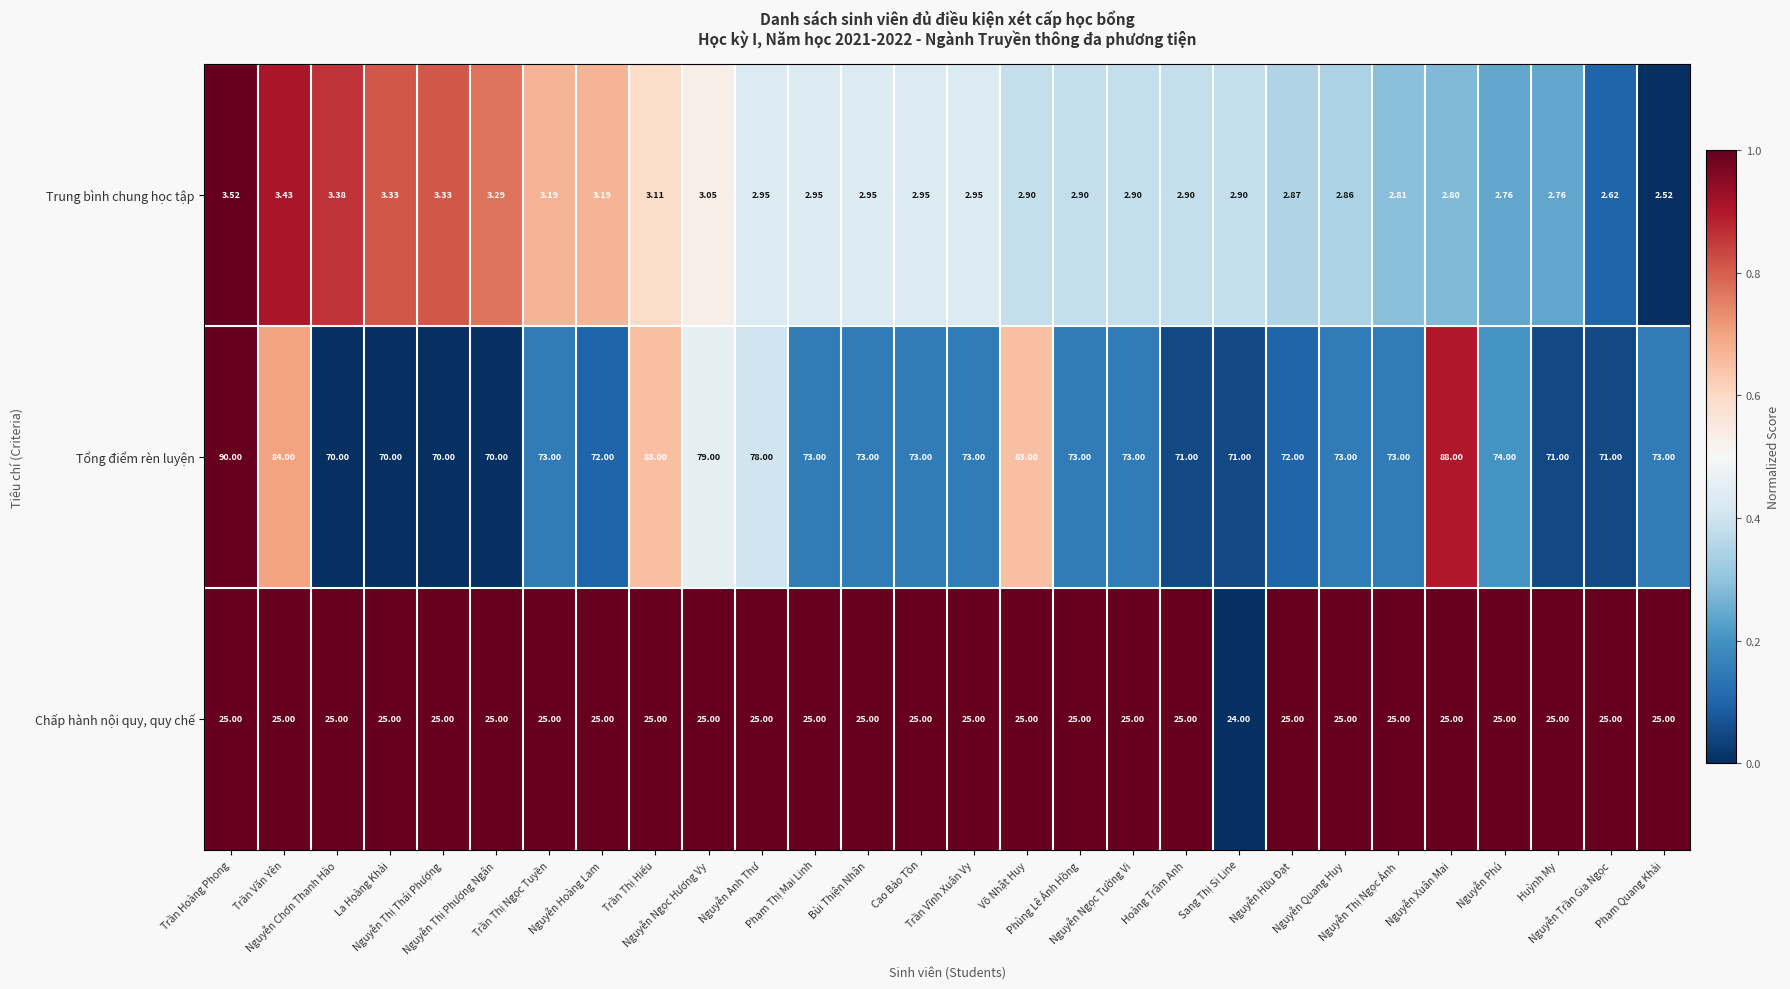

List the series in order of their peak value, highest first.

Tổng điểm rèn luyện, Chấp hành nội quy, quy chế, Trung bình chung học tập